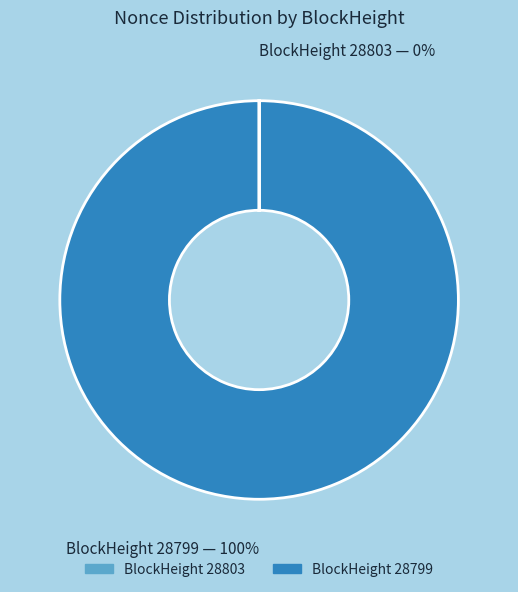

To the nearest percent, what is the difference between the largest and smallest slice percentages?

100%